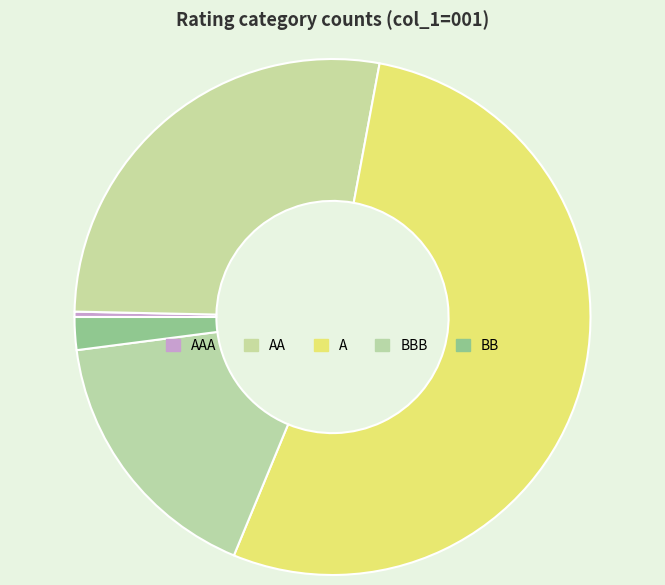

To the nearest percent, what is the difference between the AA and A slice percentages?

26%